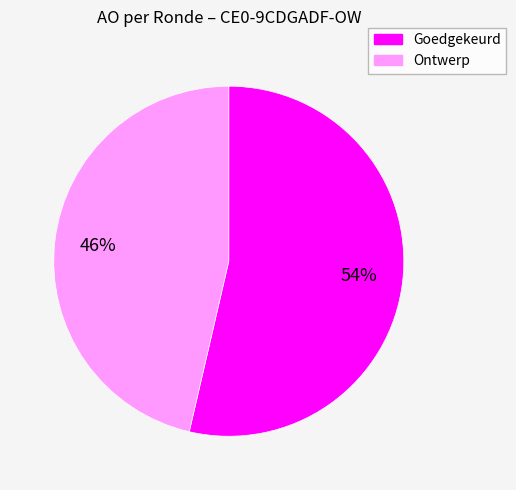

Does any single category account for the majority?

Yes